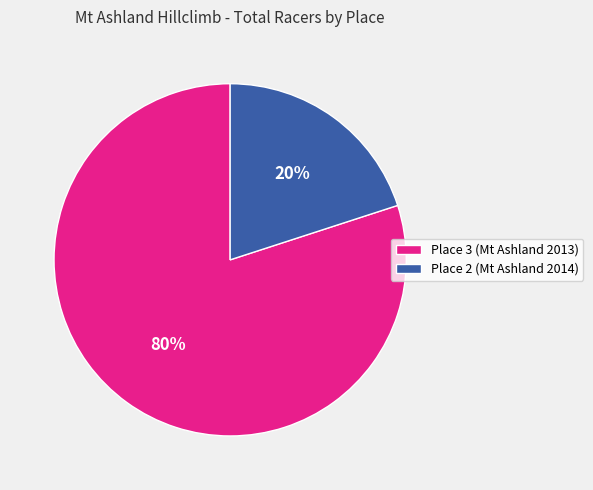

What is the largest slice in the pie chart?

Place 3 (Mt Ashland 2013)